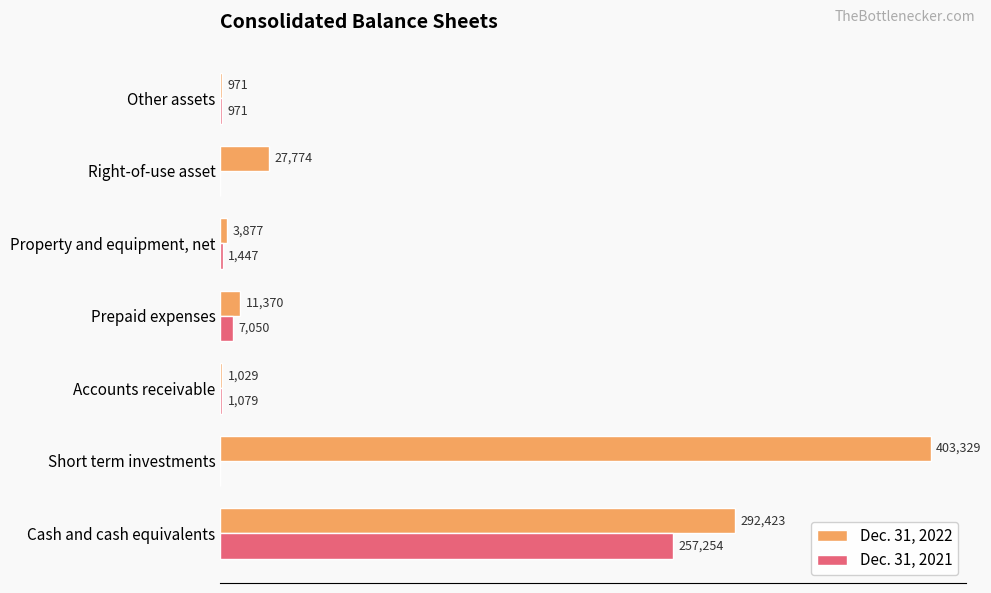

Between Accounts receivable and Right-of-use asset, which series saw the biggest shift?

Dec. 31, 2022